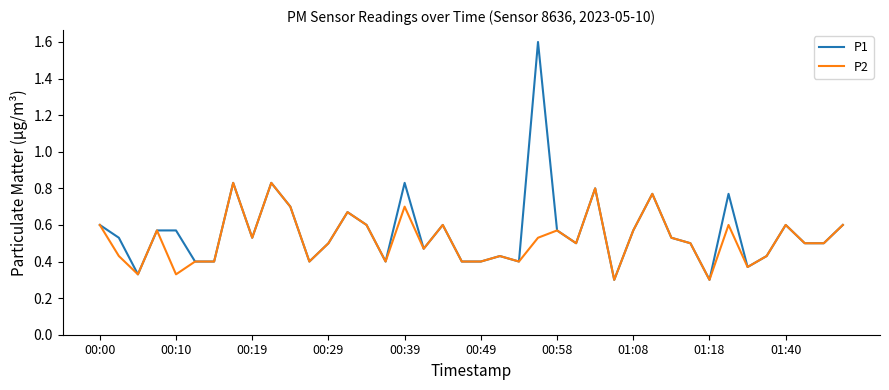

Which series has the largest range (max minus min)?

P1